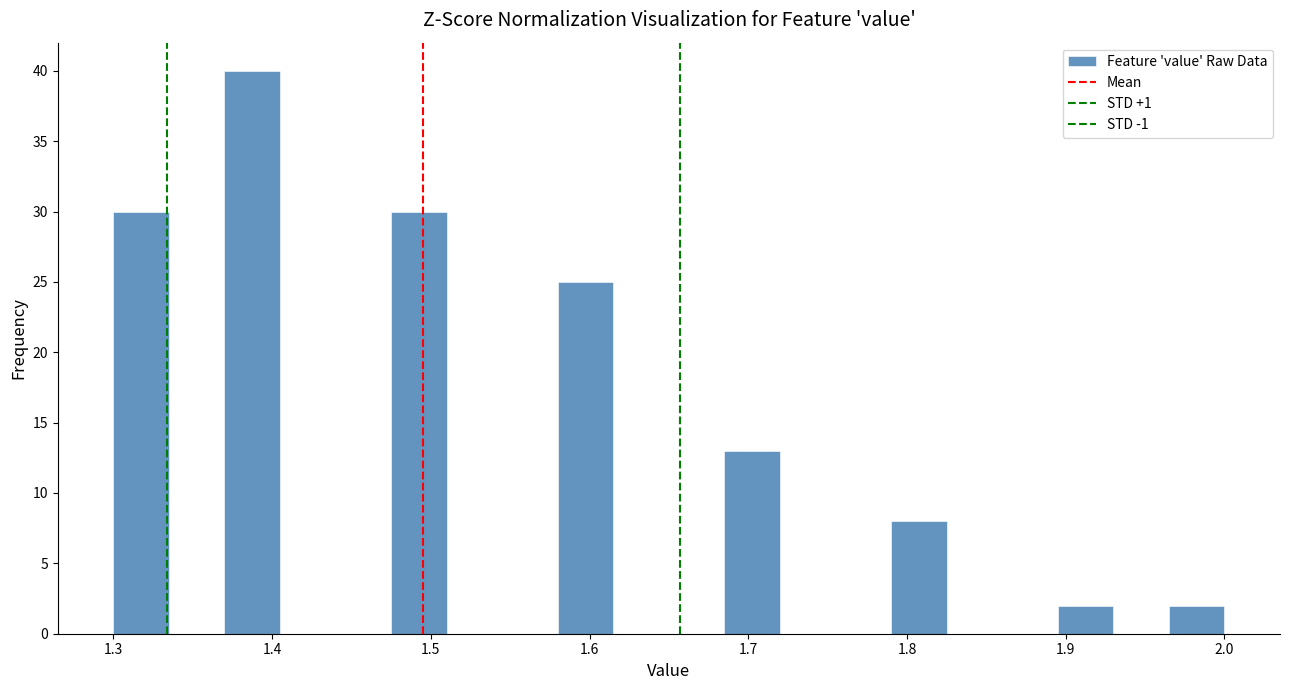

Read against the x-axis, roughly where is the centre of the tallest bar?

1.39